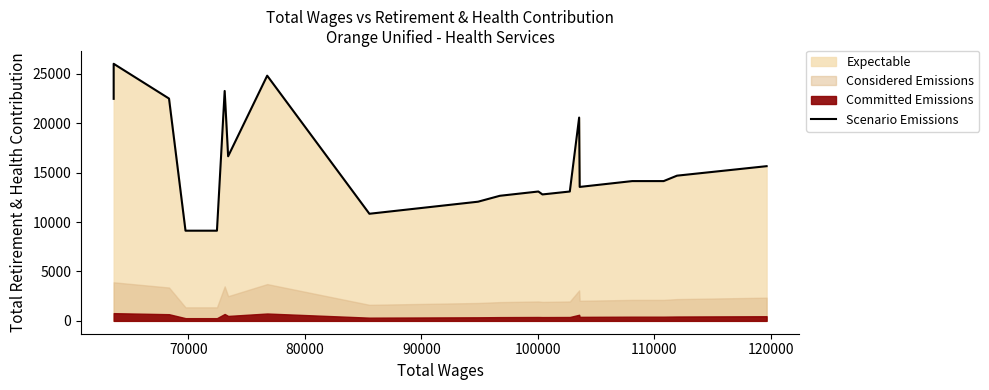

Does the chart have visible grid lines?

No